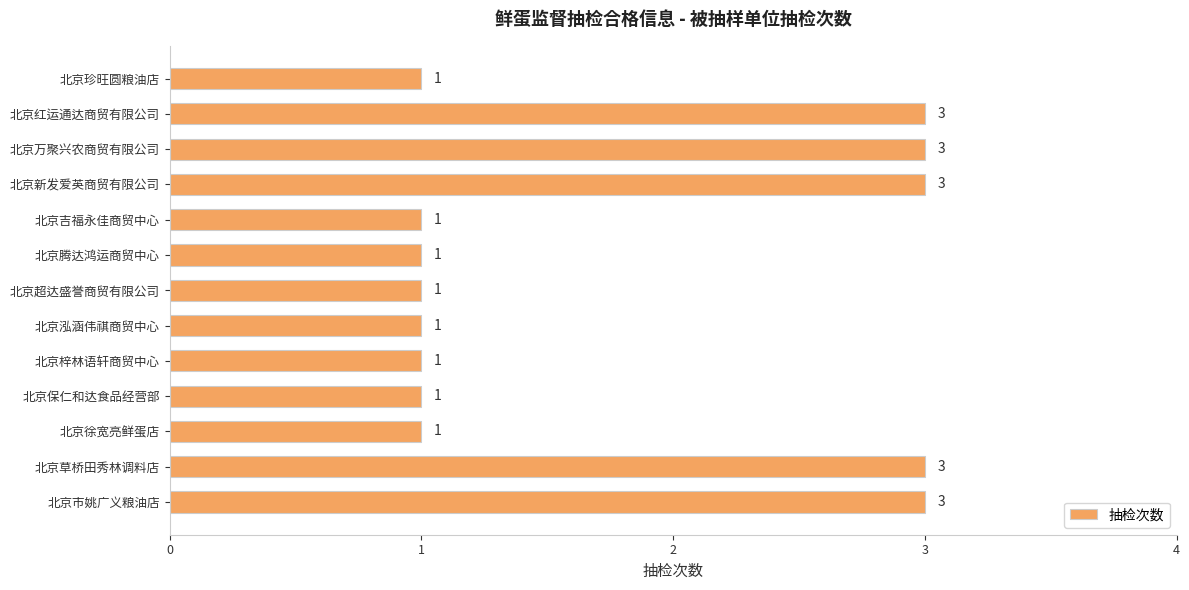

What is the sum of all values?

23